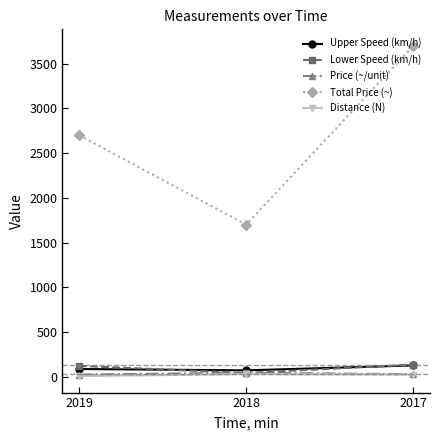

Read the Price (~/unit) value at 2018.

42.5